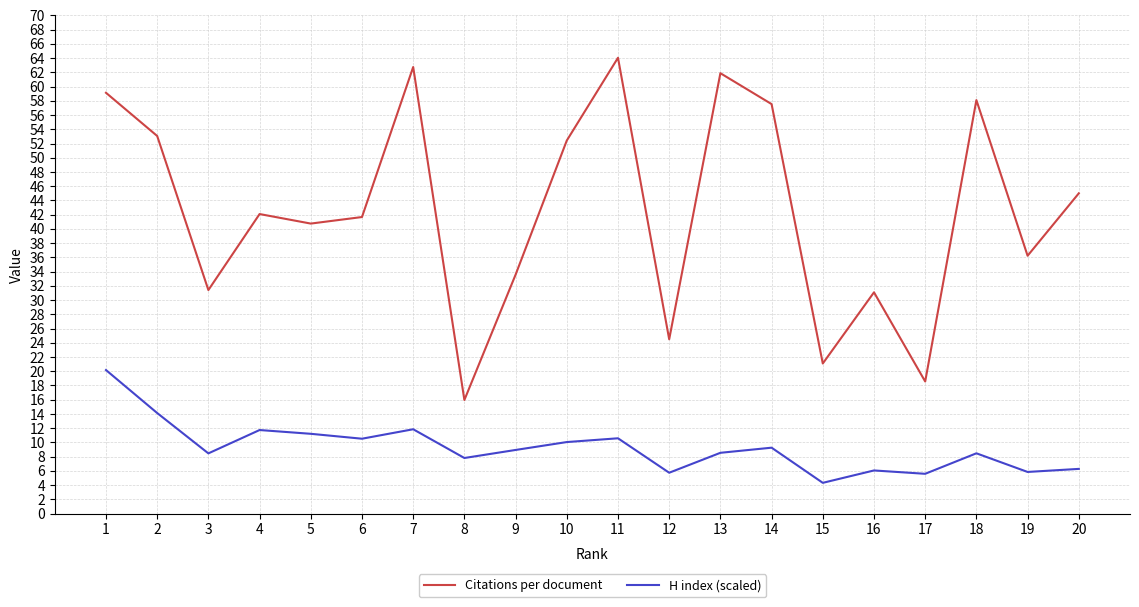

What is the difference between the second highest and minimum values in the Citations per document series?

46.8